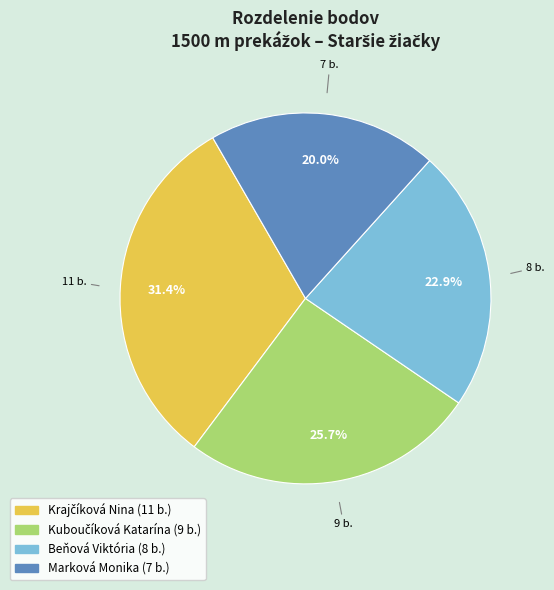

Between Marková Monika and Beňová Viktória, which is larger?

Beňová Viktória